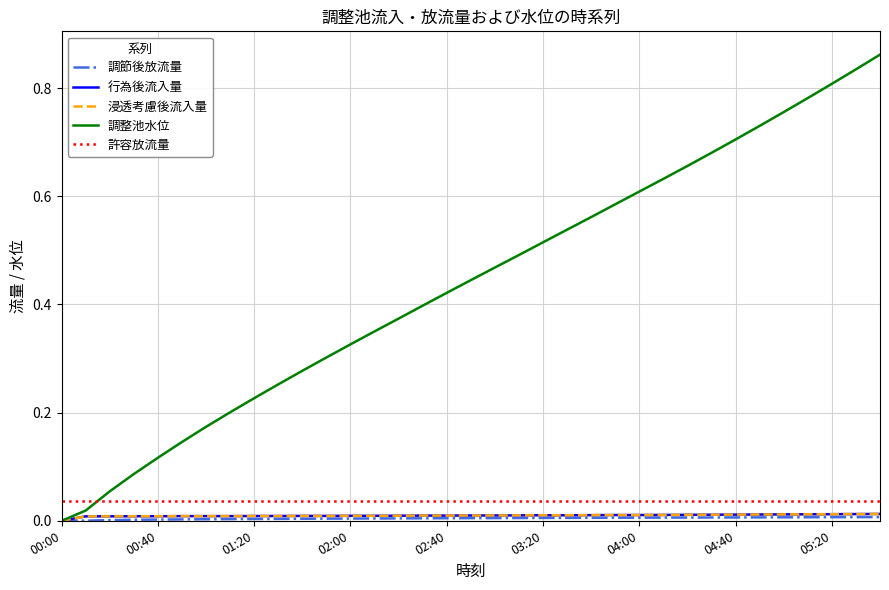

True or false: 許容放流量 and 行為後流入量 cross at least once.

False